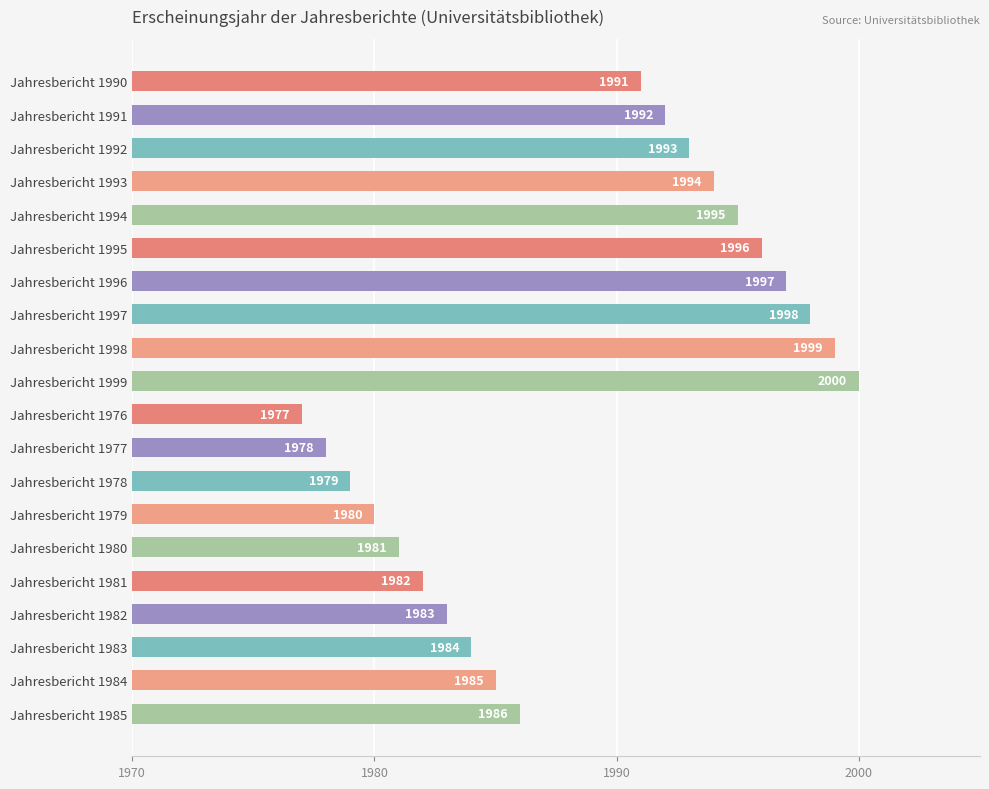

What is the maximum value shown in the chart?

2000